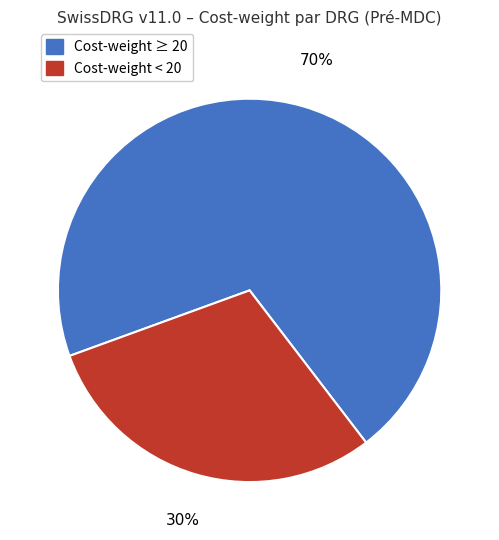

How many slices are in this pie chart?

2